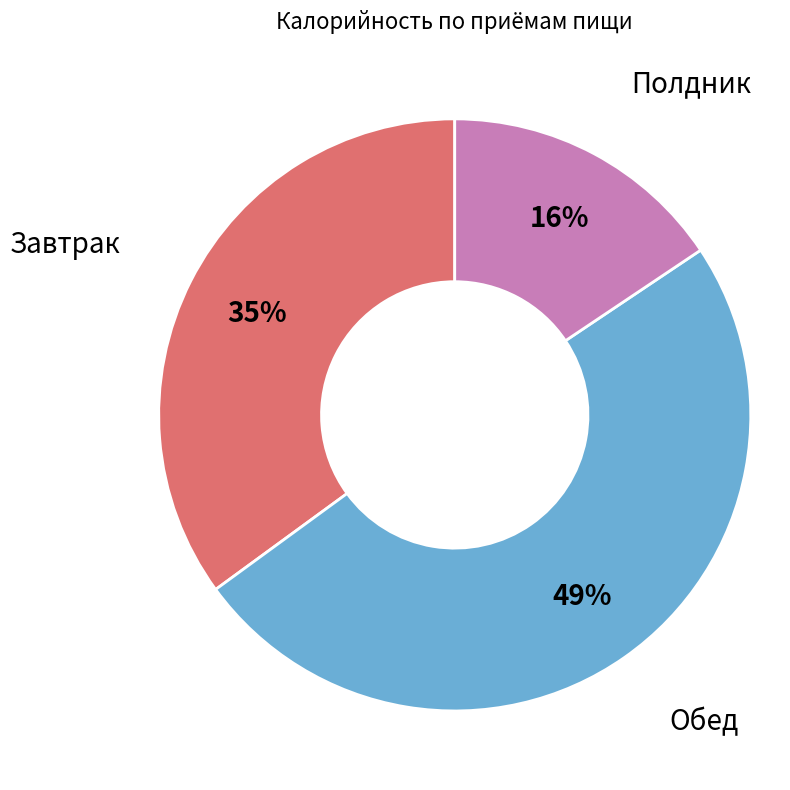

Between Завтрак and Полдник, which is larger?

Завтрак